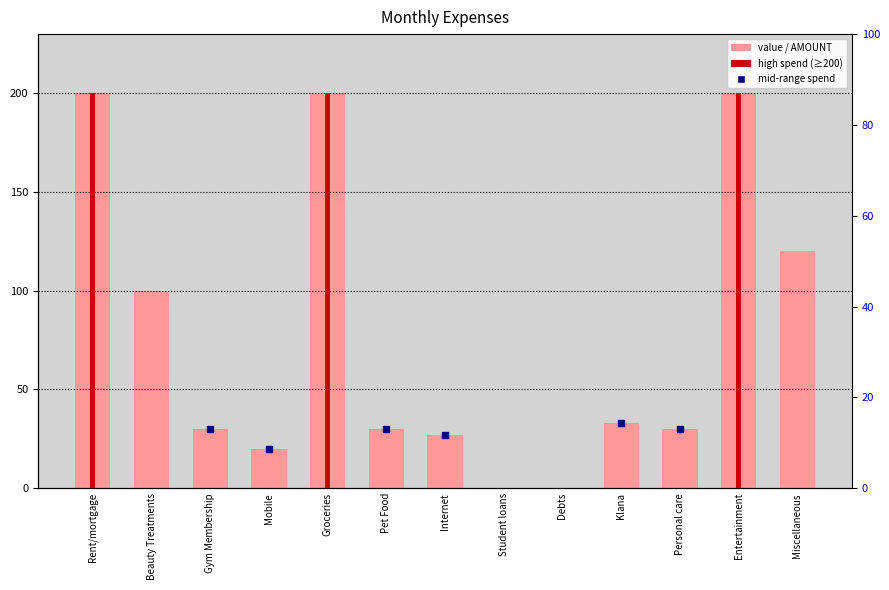

Rank the categories by value from lowest to highest.

Student loans, Debts, Mobile, Internet, Gym Membership, Pet Food, Personal care, Klana, Beauty Treatments, Miscellaneous, Rent/mortgage, Groceries, Entertainment